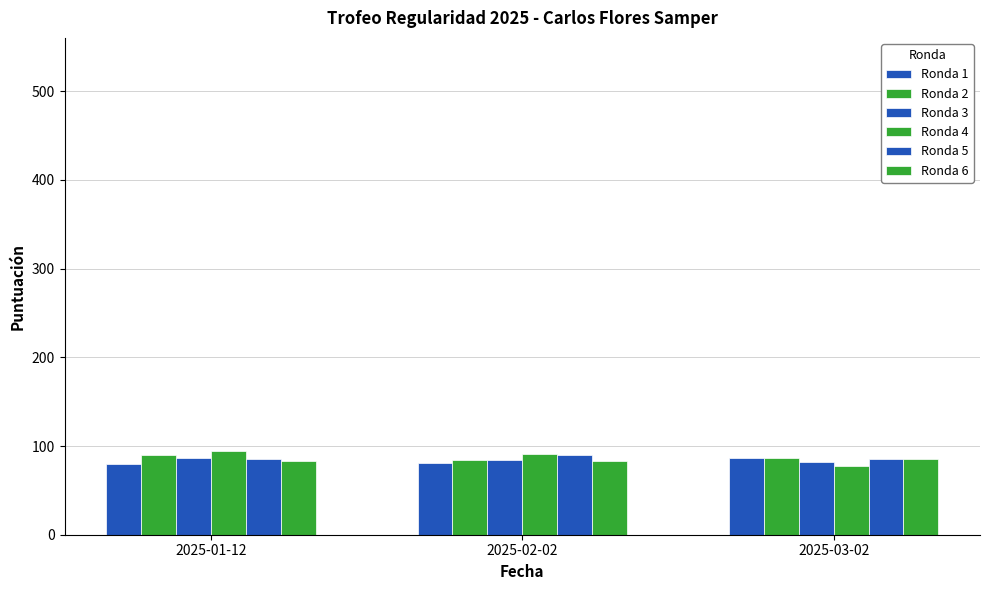

What is the value of the Ronda 2 bar at the 3rd from the left?

87